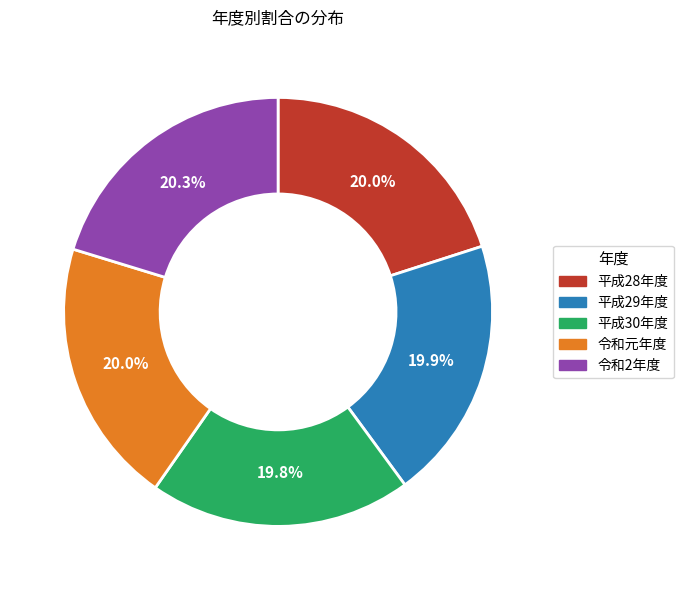

Does any single category account for the majority?

No